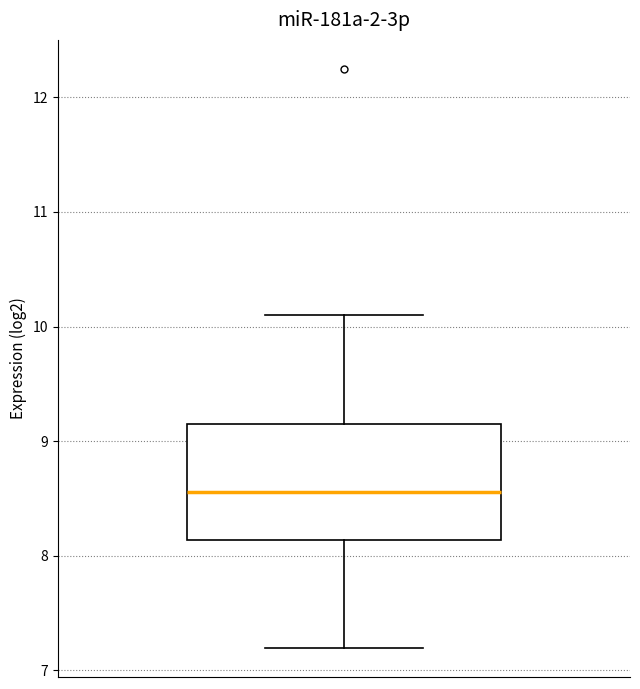

Read this box plot against the y-axis: the position of the median line, the range covered by the box, and the ends of both whiskers. The values are not printed on the chart, so give them approximately, as read against the axis.

median 8.6, box 8.1 to 9.2, whiskers 7.2 to 10.1